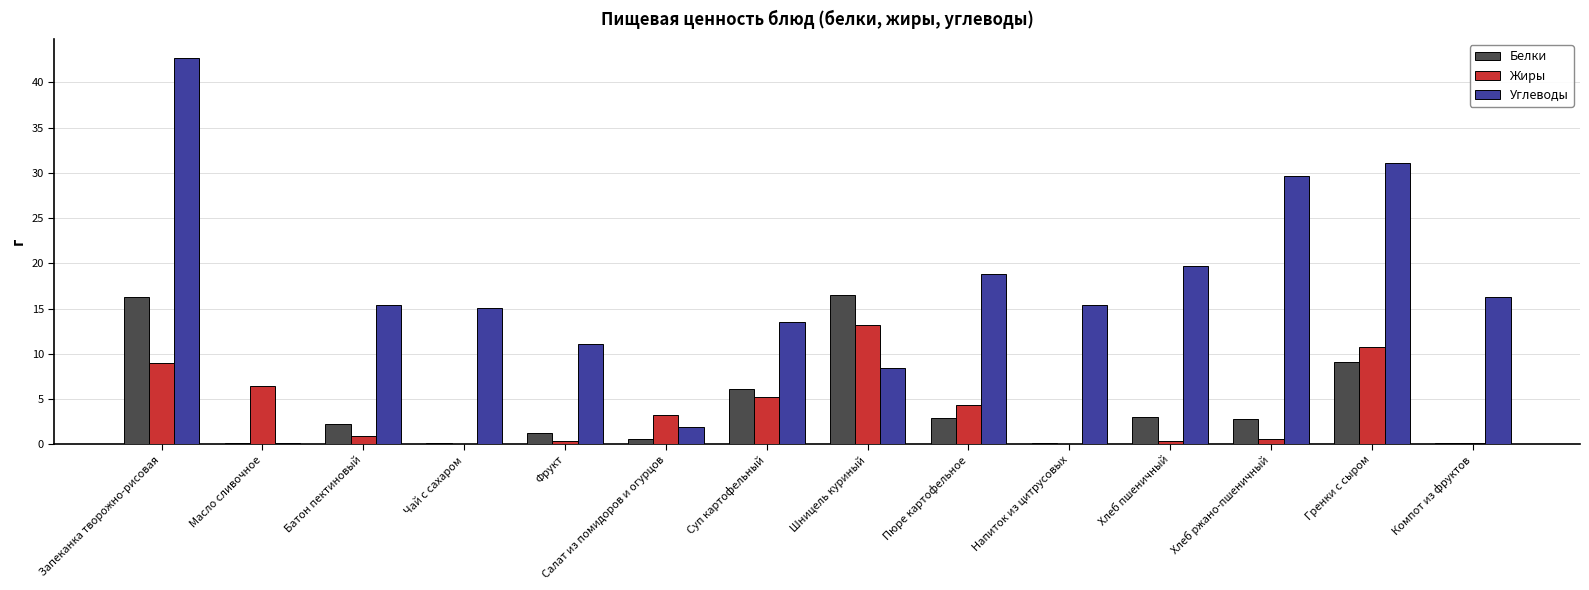

What are all the series names shown in the legend?

Белки, Жиры, Углеводы